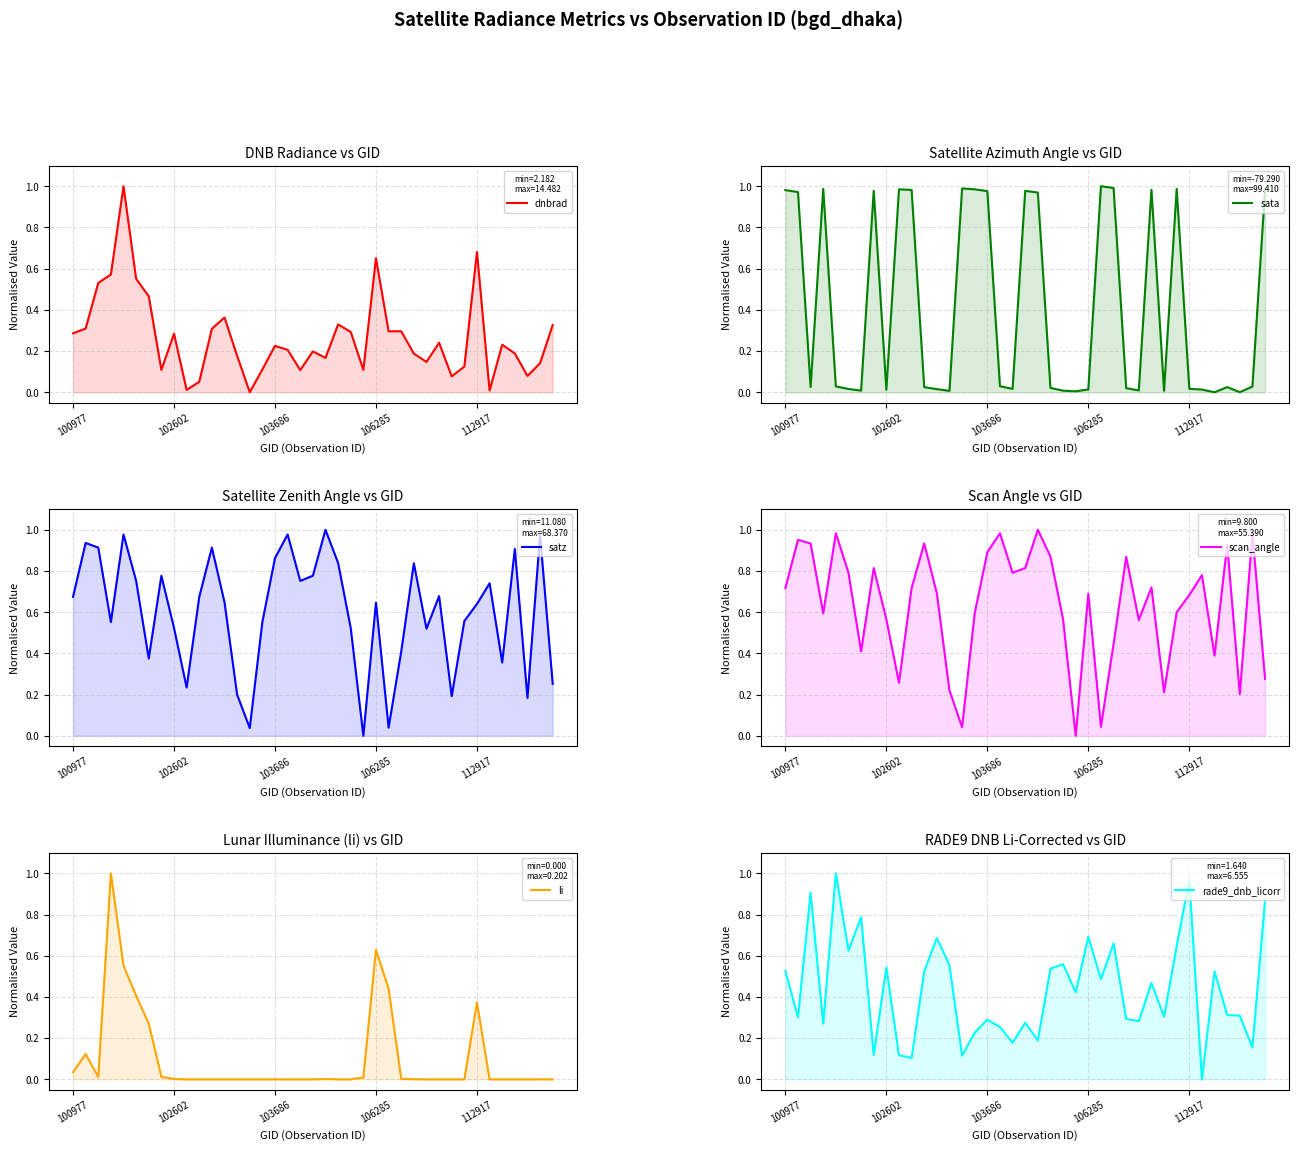

At how many categories does at least one series exceed 0?

39